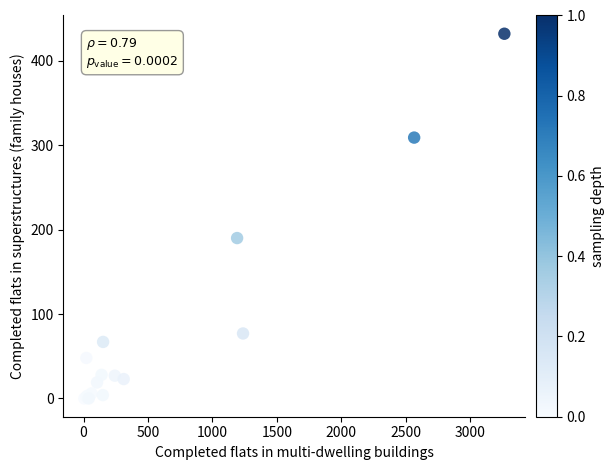

What Y value in the scatter plot is closest to 216?

190